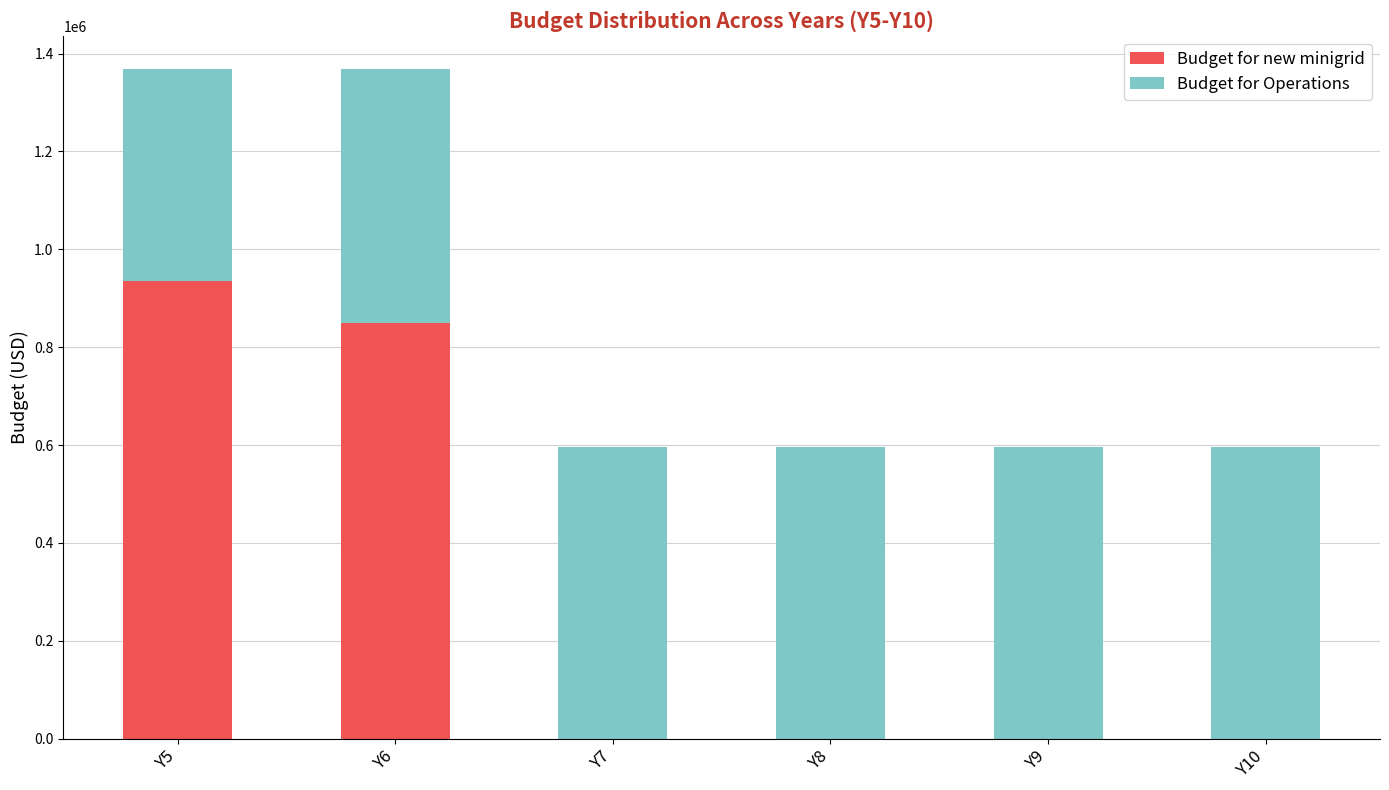

What is the total value across all series at Y9?

595823.9